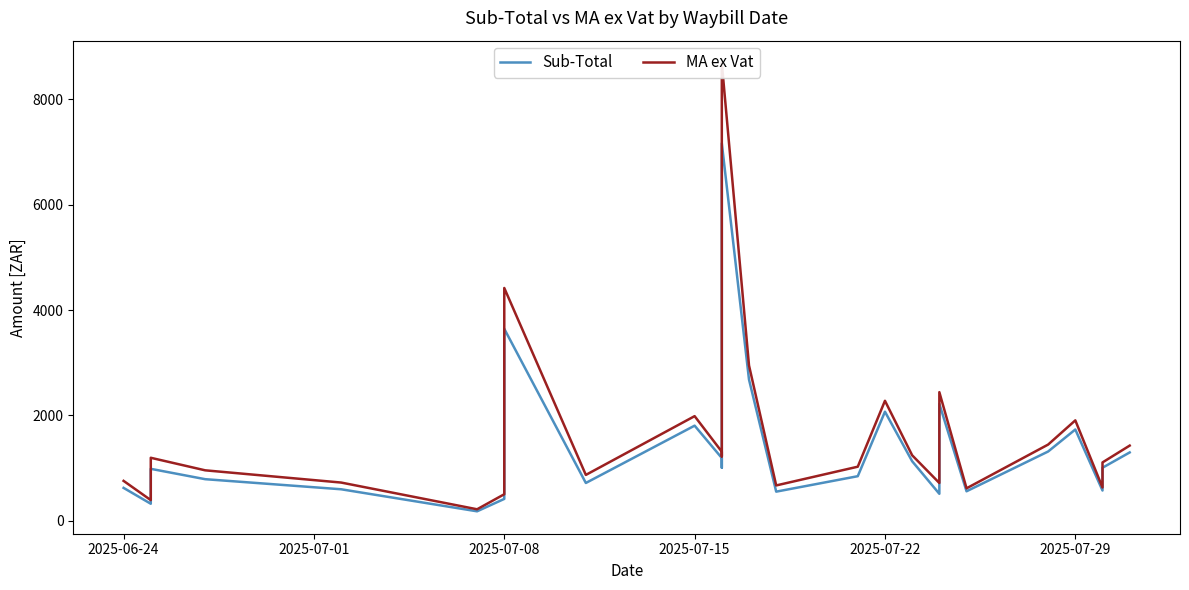

Which series has the largest total across all categories?

MA ex Vat